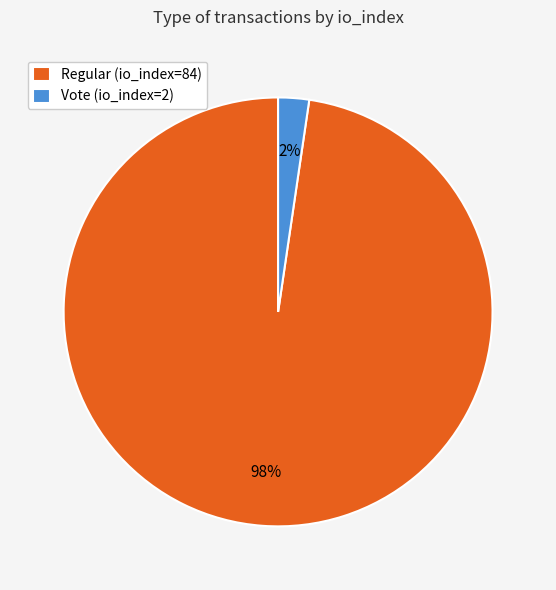

To the nearest percent, what portion does Vote (io_index=2) represent?

2%